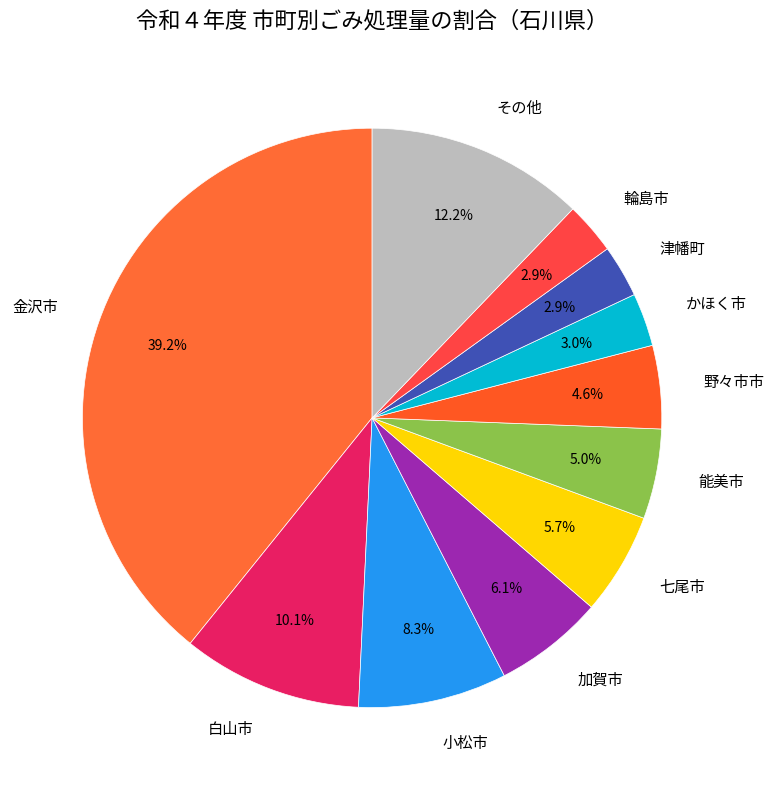

What is the largest slice in the pie chart?

金沢市